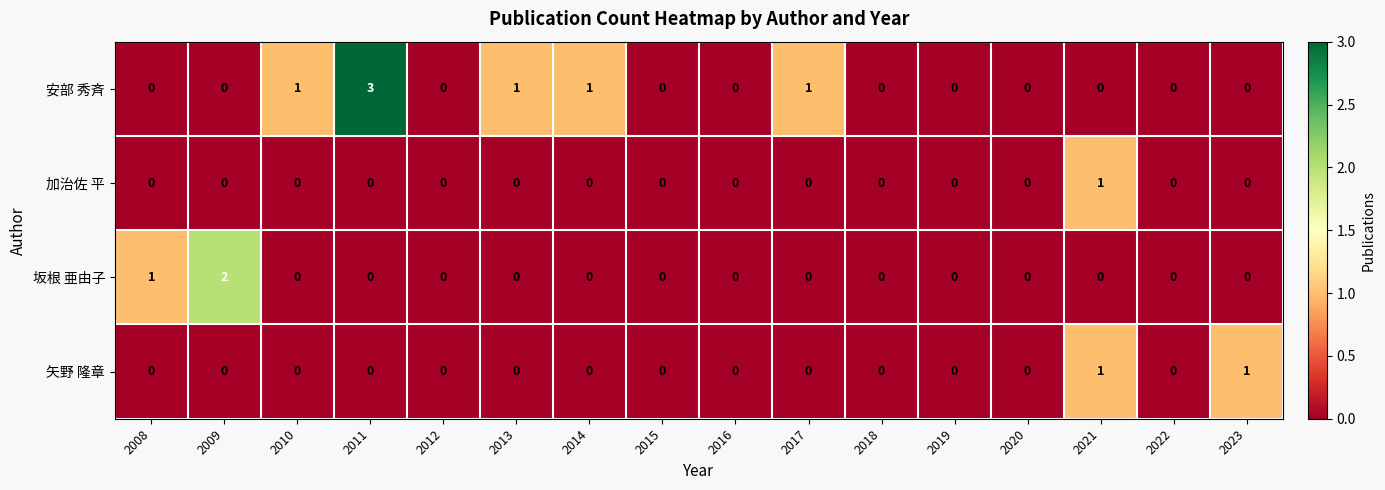

Count the number of categories in the chart.

16